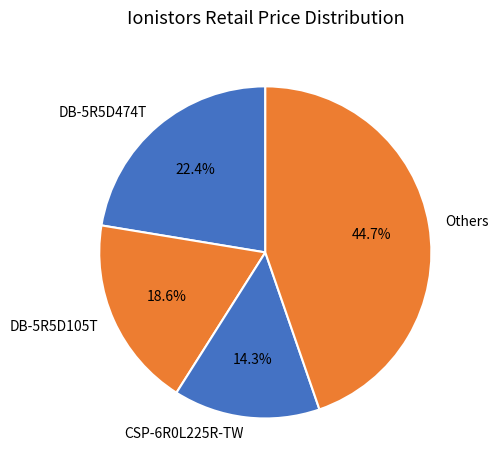

To the nearest percent, what percentage of the pie is DB-5R5D105T?

19%